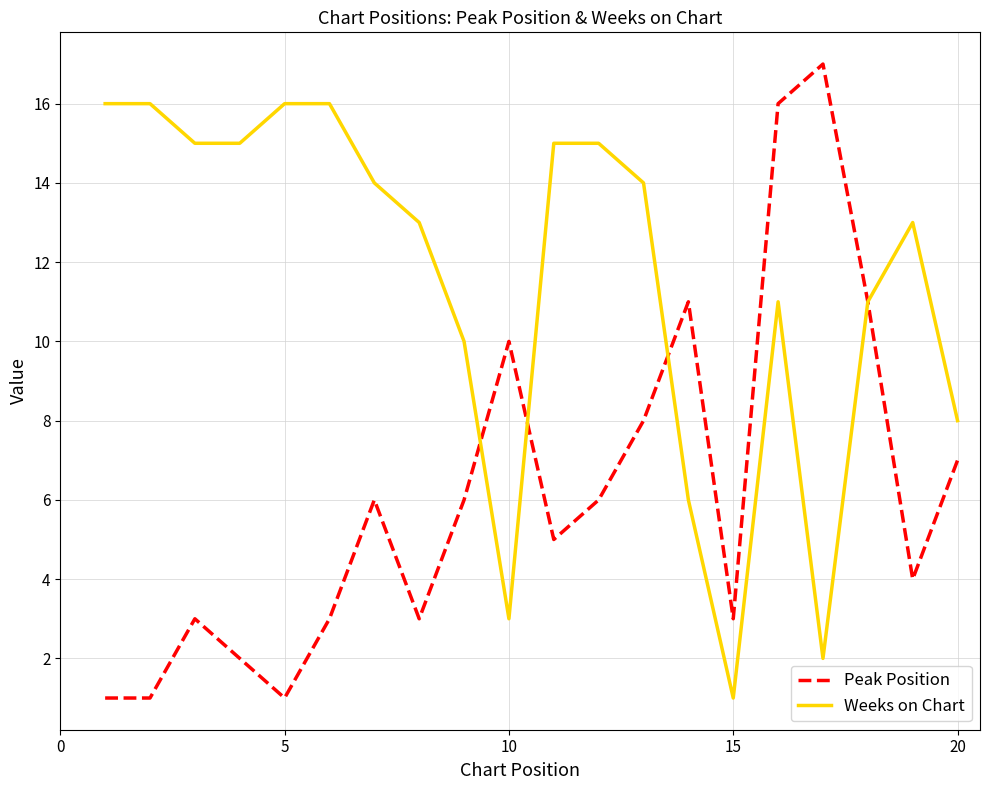

Which series has the widest spread of values?

Peak Position